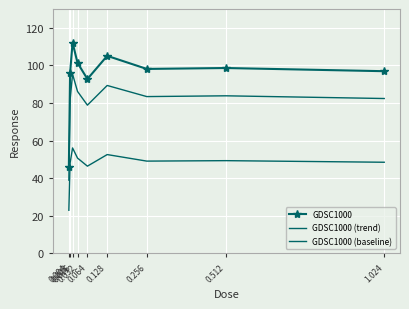

What is the label of the 2nd point from the left?

0.008